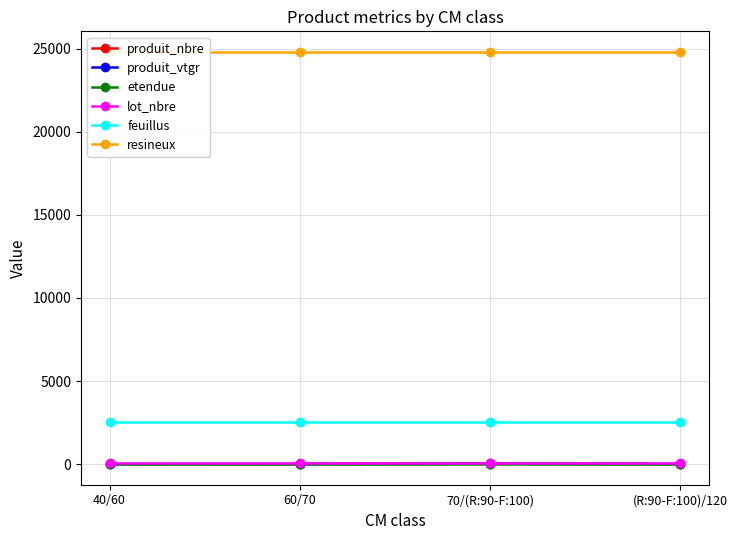

True or false: etendue and resineux intersect in this chart.

False